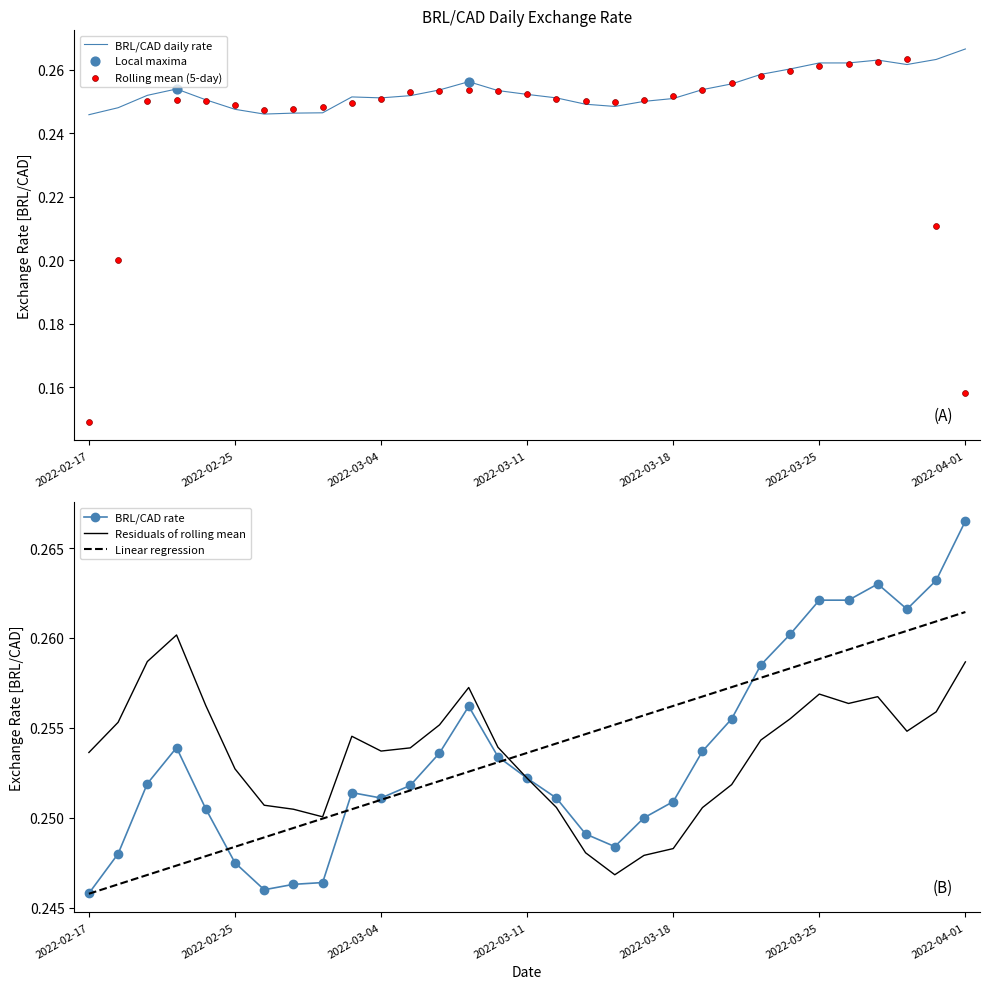

Which has a higher value, 2022-03-28 or 2022-03-31?

2022-03-31